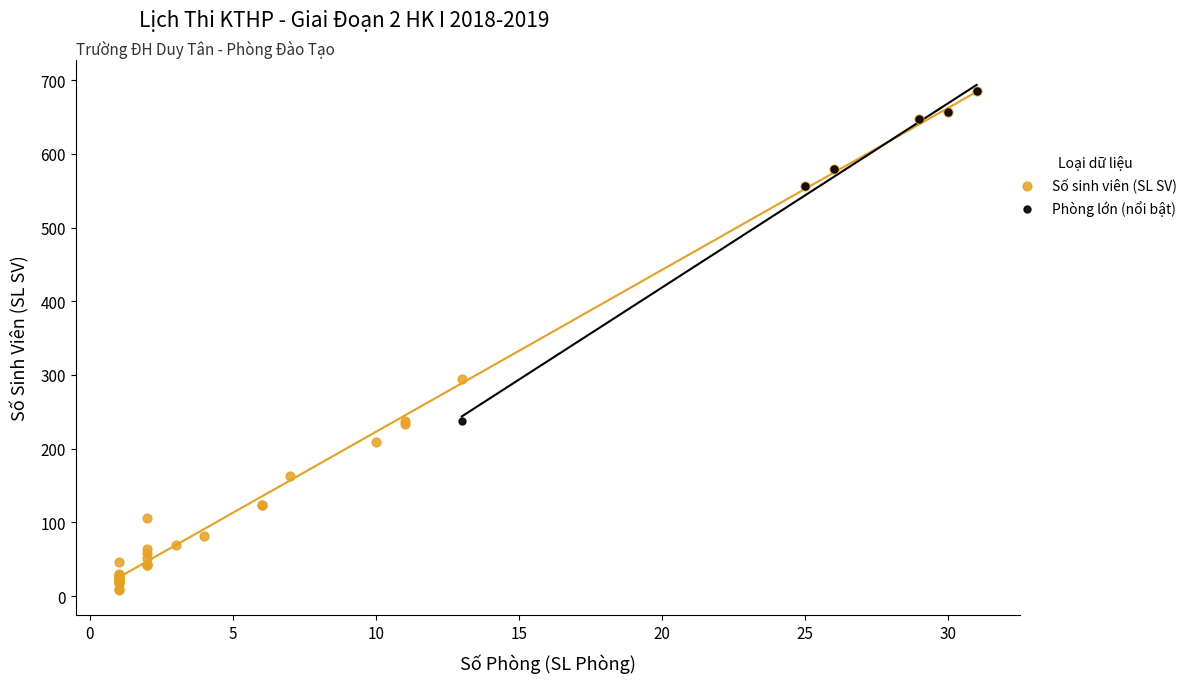

Which series has the widest spread of Y values?

Số sinh viên (SL SV)